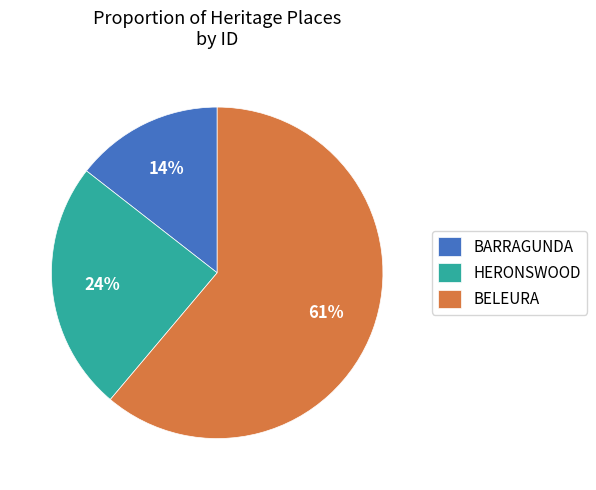

Which slice represents more than half of the pie?

BELEURA